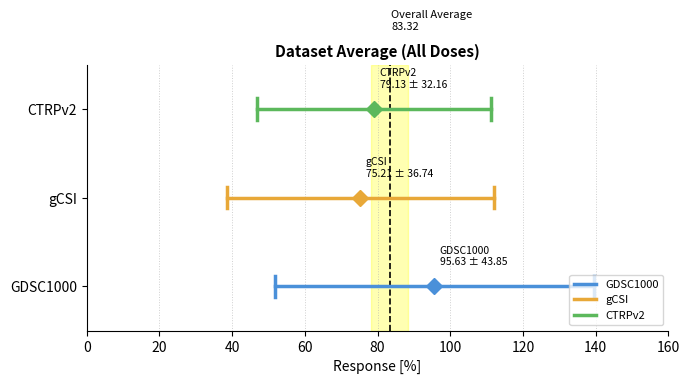

Is the value of GDSC1000 at 0 greater than the value of gCSI at 0?

No